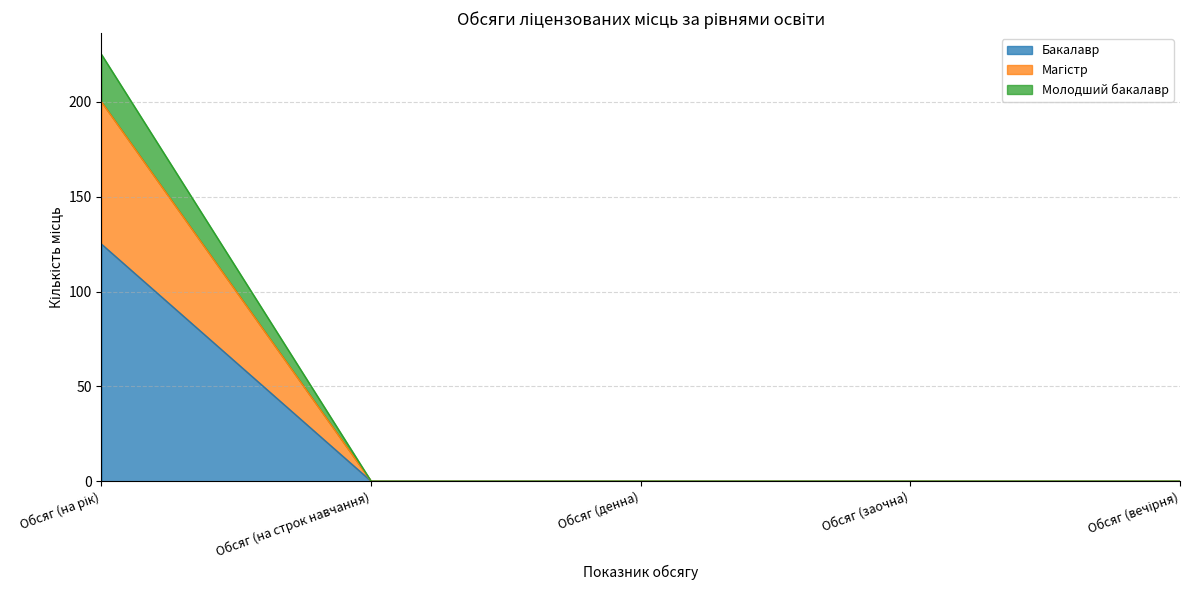

Rank the categories by Бакалавр value from highest to lowest.

Обсяг (на рік), Обсяг (на строк навчання), Обсяг (денна), Обсяг (заочна), Обсяг (вечірня)